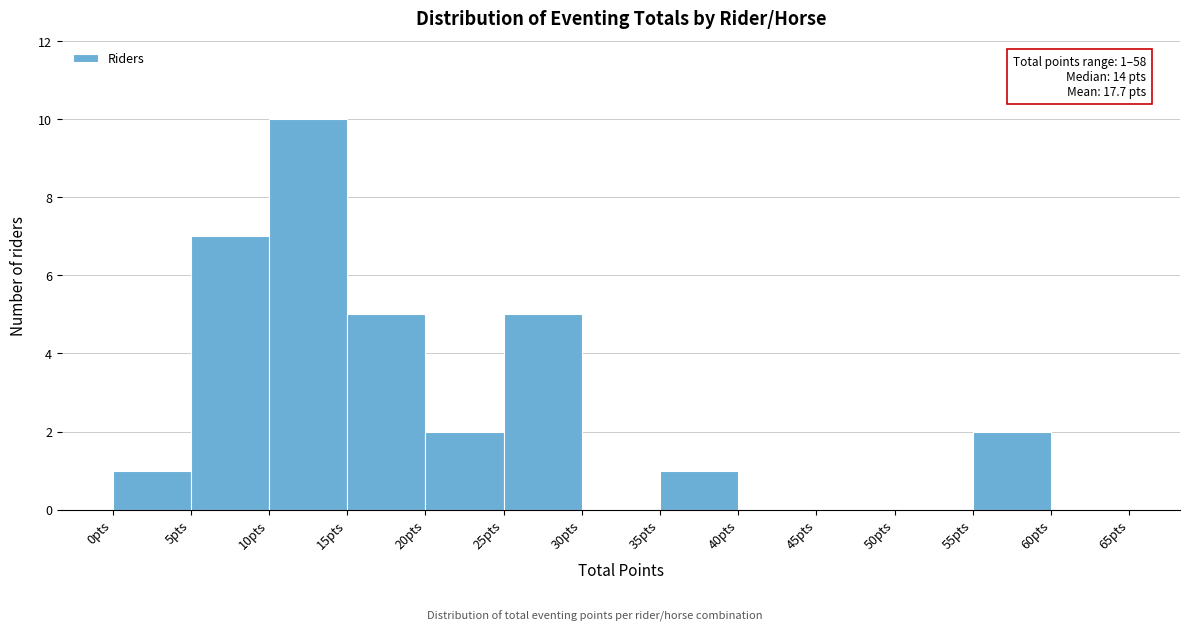

Which range on the x-axis has the tallest bar?

10 to 15